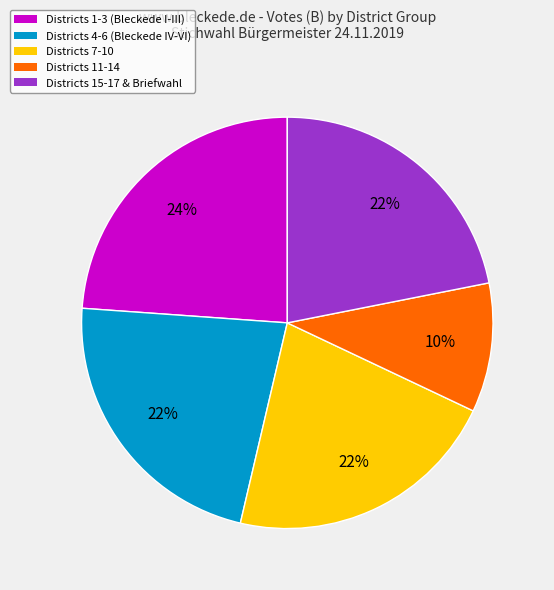

Combined, do Districts 1-3 (Bleckede I-III) and Districts 4-6 (Bleckede IV-VI) account for over 50%?

No